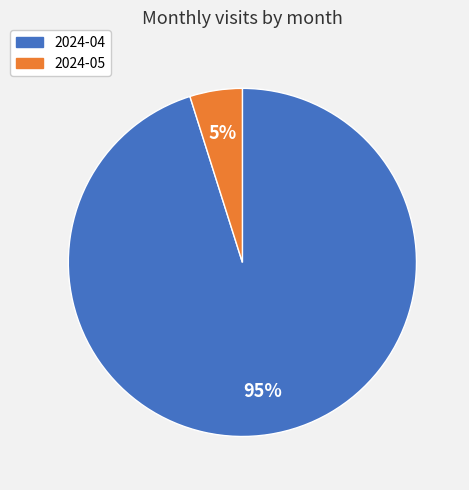

True or false: 2024-05 accounts for 5% of the total.

True